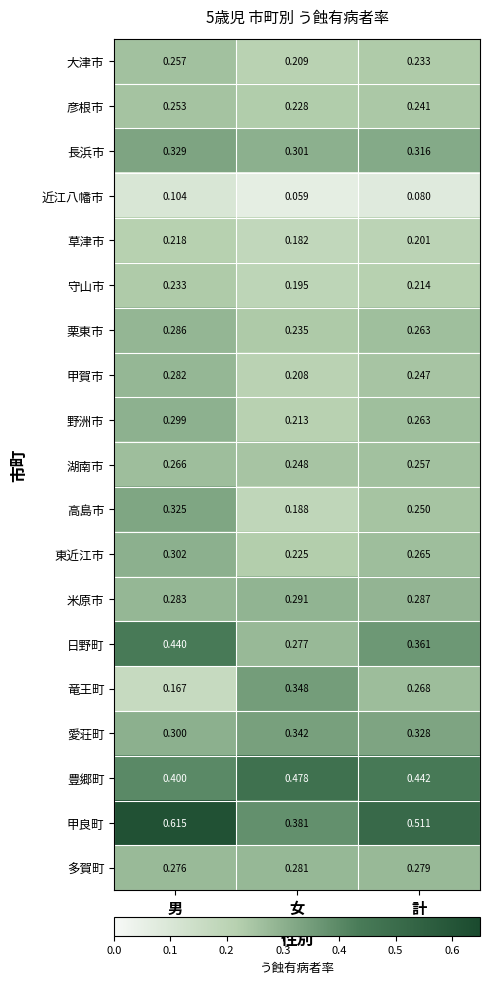

Rank the series at 男 from lowest to highest value.

近江八幡市, 竜王町, 草津市, 守山市, 彦根市, 大津市, 湖南市, 多賀町, 甲賀市, 米原市, 栗東市, 野洲市, 愛荘町, 東近江市, 高島市, 長浜市, 豊郷町, 日野町, 甲良町